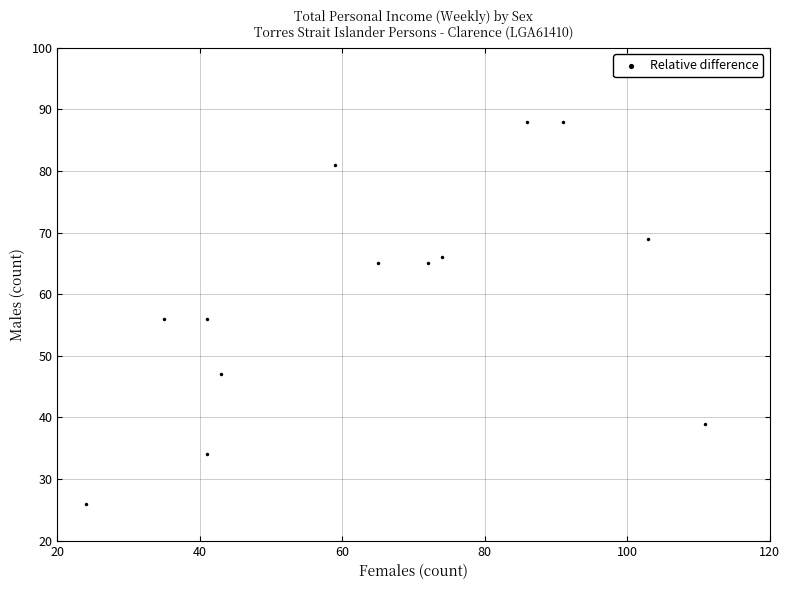

What is the range of X values (max minus min)?

87